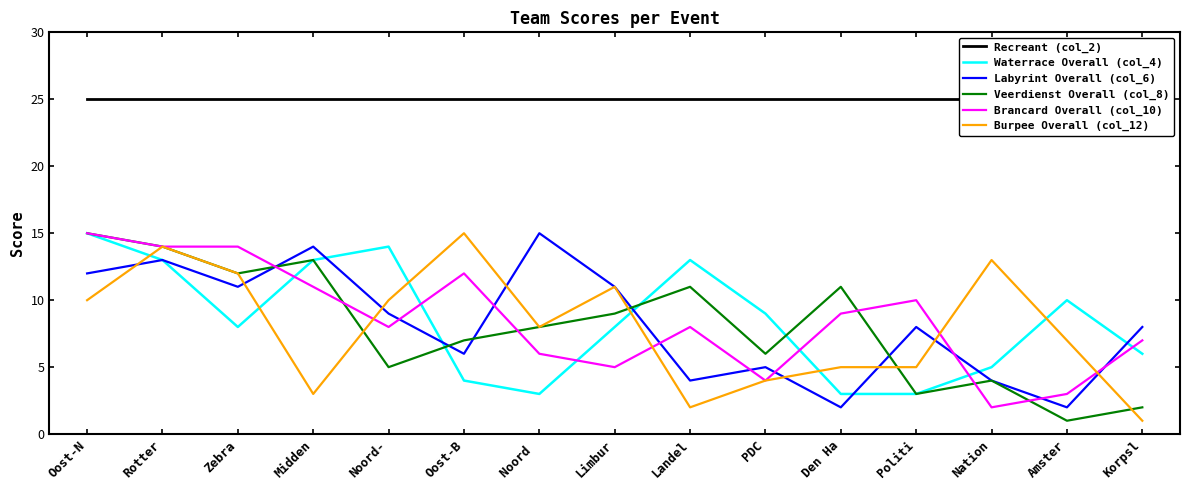

Reading left to right, transcribe all the data shown in this chart.

Recreant (col_2): Oost-N=25	Rotter=25	Zebra=25	Midden=25	Noord-=25	Oost-B=25	Noord =25	Limbur=25	Landel=25	PDC=25	Den Ha=25	Politi=25	Nation=25	Amster=25	Korpsl=25
Waterrace Overall (col_4): Oost-N=15	Rotter=13	Zebra=8	Midden=13	Noord-=14	Oost-B=4	Noord =3	Limbur=8	Landel=13	PDC=9	Den Ha=3	Politi=3	Nation=5	Amster=10	Korpsl=6
Labyrint Overall (col_6): Oost-N=12	Rotter=13	Zebra=11	Midden=14	Noord-=9	Oost-B=6	Noord =15	Limbur=11	Landel=4	PDC=5	Den Ha=2	Politi=8	Nation=4	Amster=2	Korpsl=8
Veerdienst Overall (col_8): Oost-N=15	Rotter=14	Zebra=12	Midden=13	Noord-=5	Oost-B=7	Noord =8	Limbur=9	Landel=11	PDC=6	Den Ha=11	Politi=3	Nation=4	Amster=1	Korpsl=2
Brancard Overall (col_10): Oost-N=15	Rotter=14	Zebra=14	Midden=11	Noord-=8	Oost-B=12	Noord =6	Limbur=5	Landel=8	PDC=4	Den Ha=9	Politi=10	Nation=2	Amster=3	Korpsl=7
Burpee Overall (col_12): Oost-N=10	Rotter=14	Zebra=12	Midden=3	Noord-=10	Oost-B=15	Noord =8	Limbur=11	Landel=2	PDC=4	Den Ha=5	Politi=5	Nation=13	Amster=7	Korpsl=1